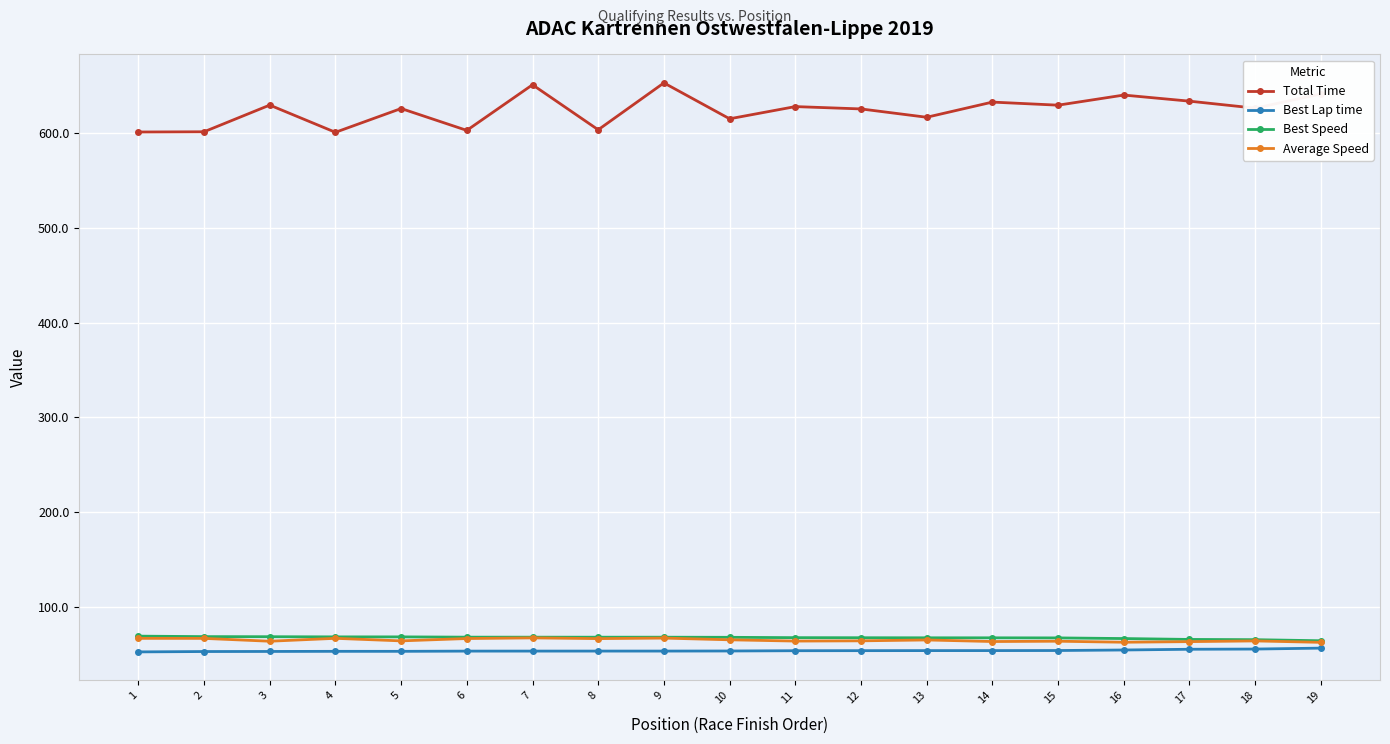

How many categories are shown in the chart?

19